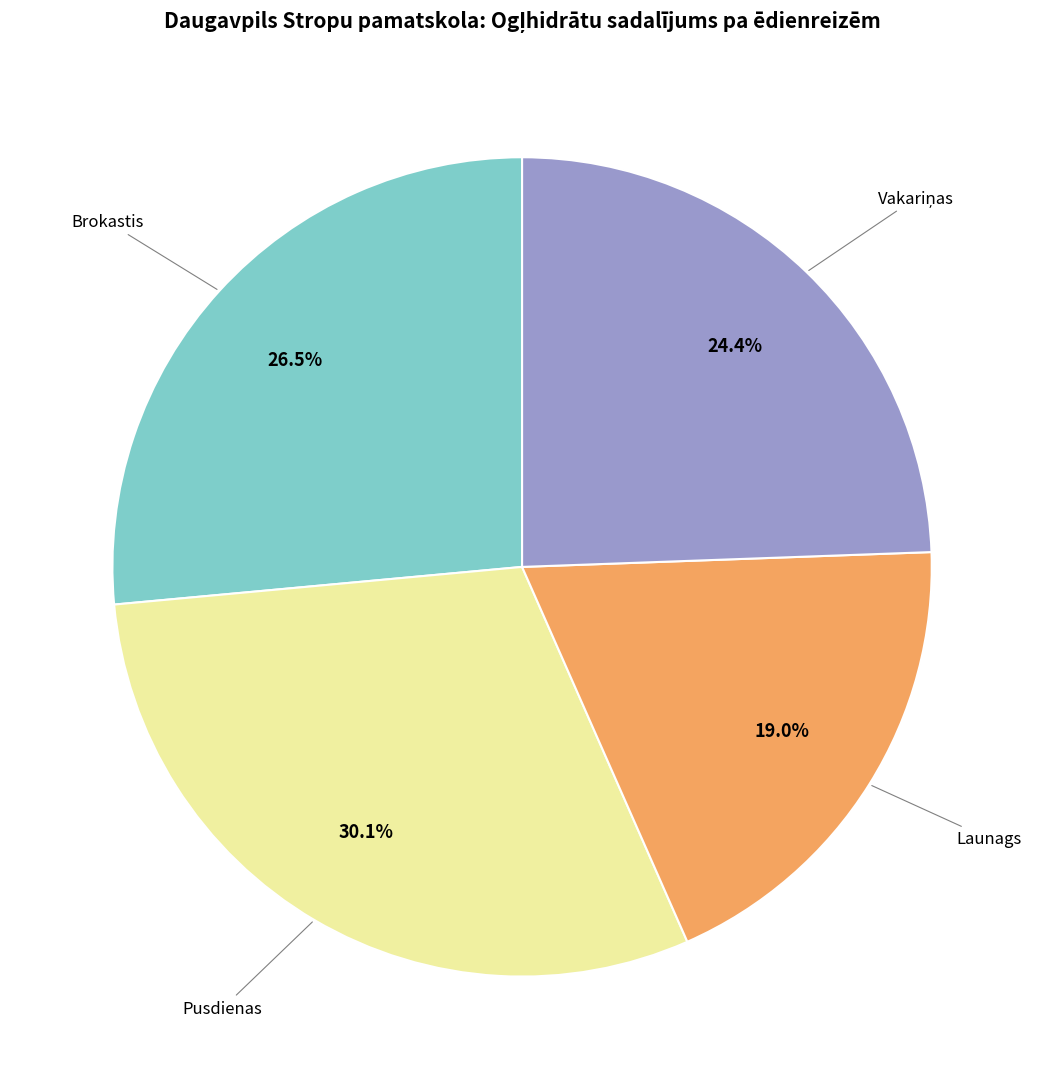

Is there a majority slice in this chart?

No